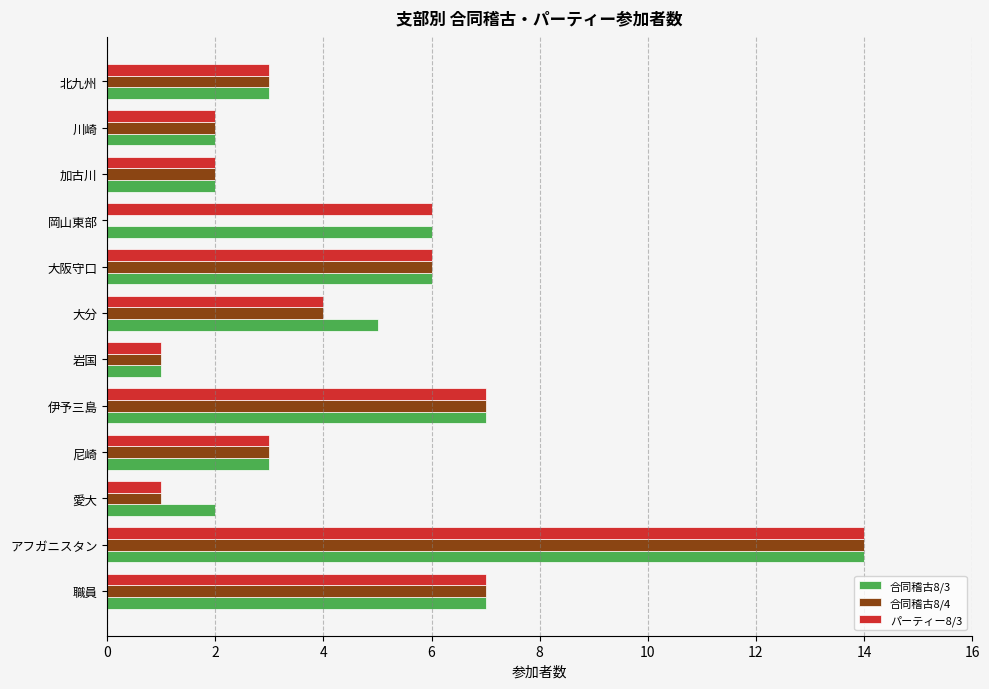

Which label corresponds to the largest value in the chart?

アフガニスタン